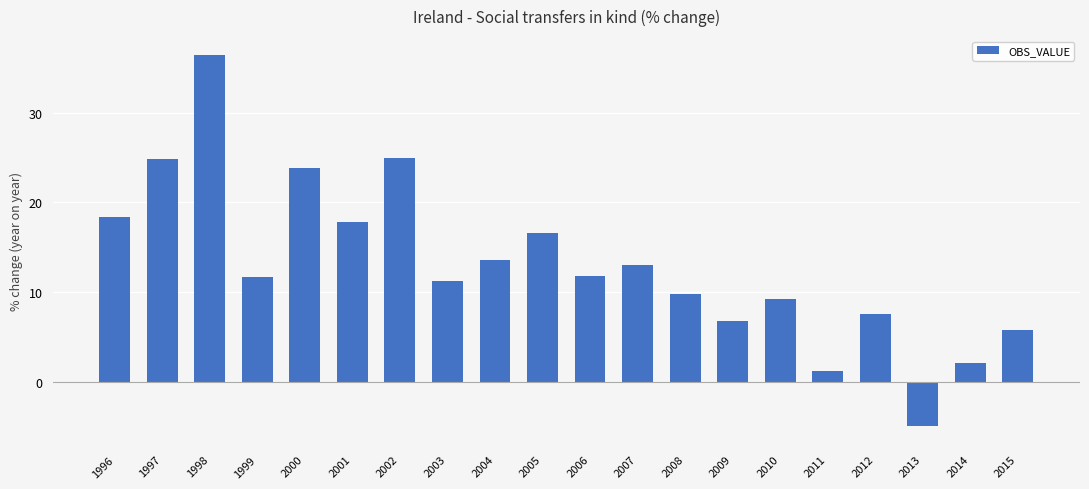

Count the number of categories in the chart.

20